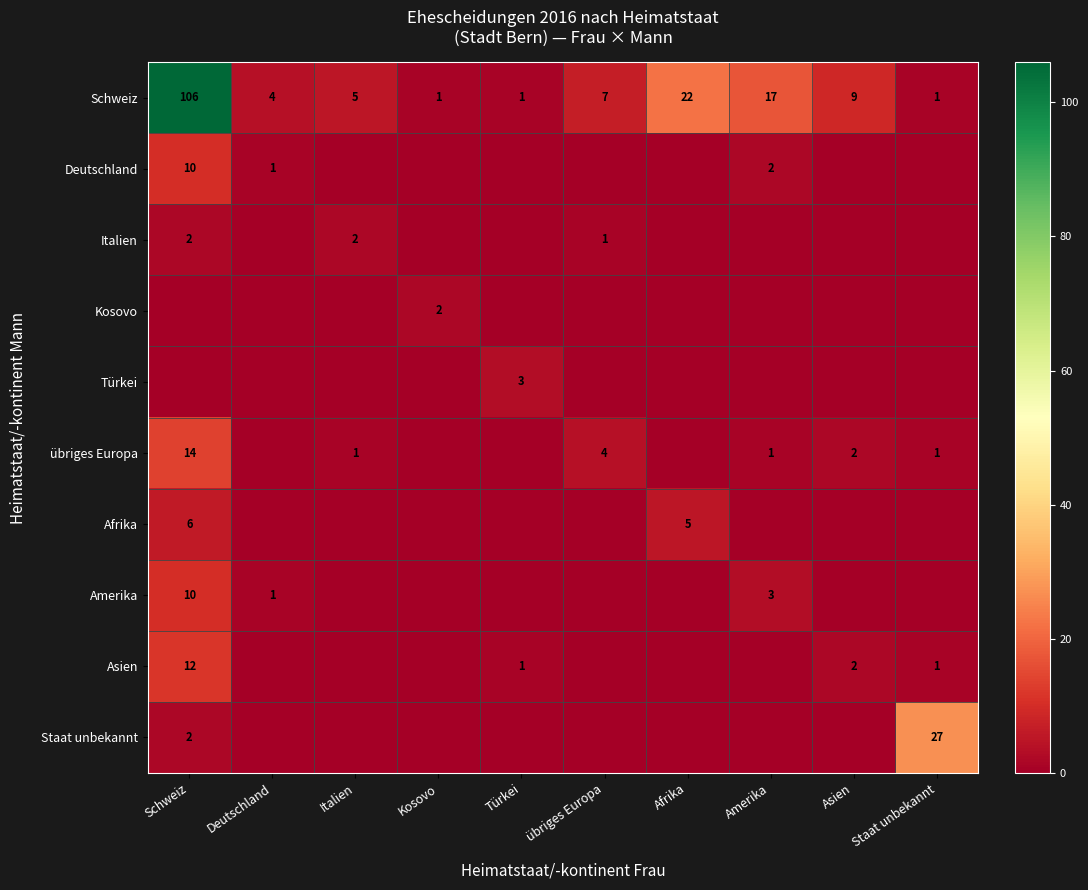

Is it true that Asien equals 1 at Türkei?

True